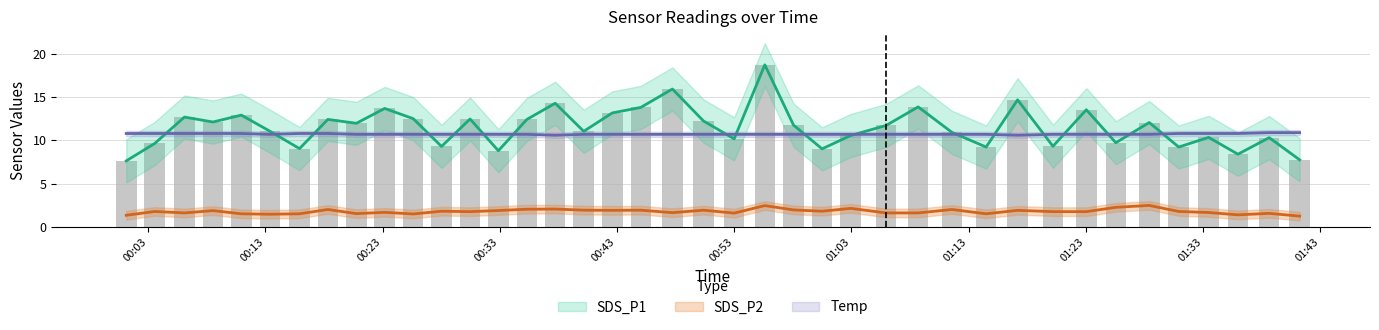

The Temp series shows 16.3 at 23. True or false?

False